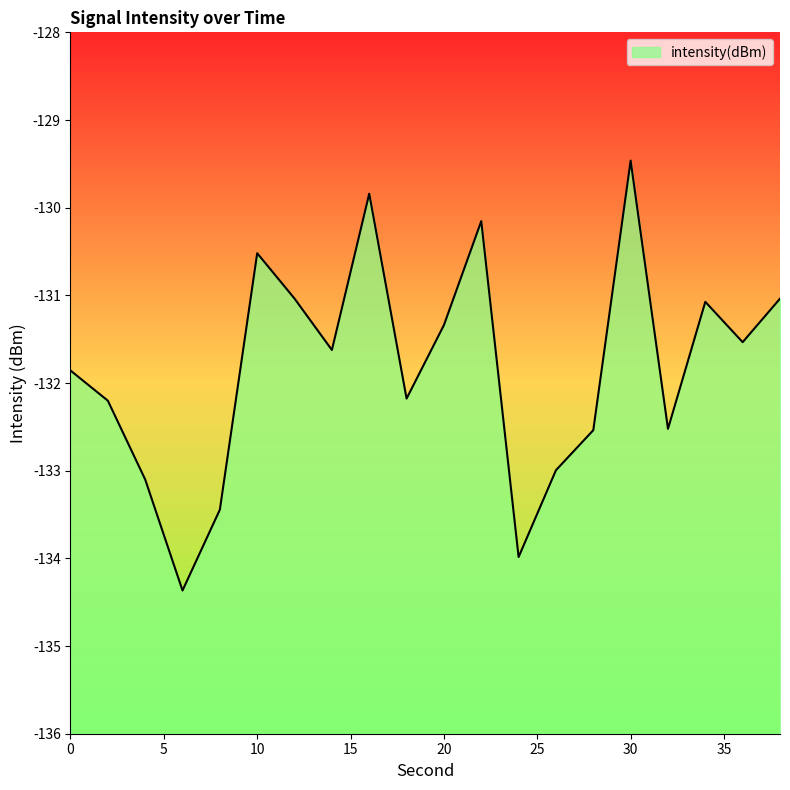

Does the chart have visible grid lines?

No